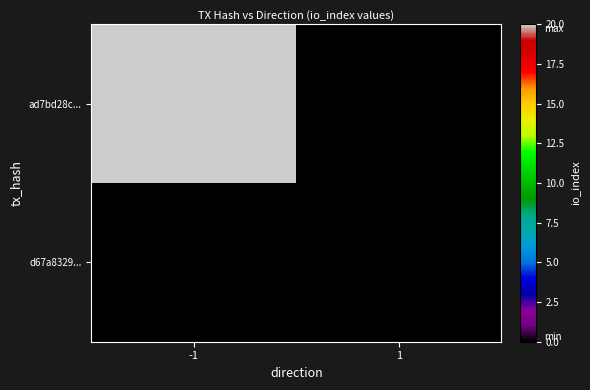

List the series in order of their peak value, highest first.

ad7bd28c..., d67a8329...